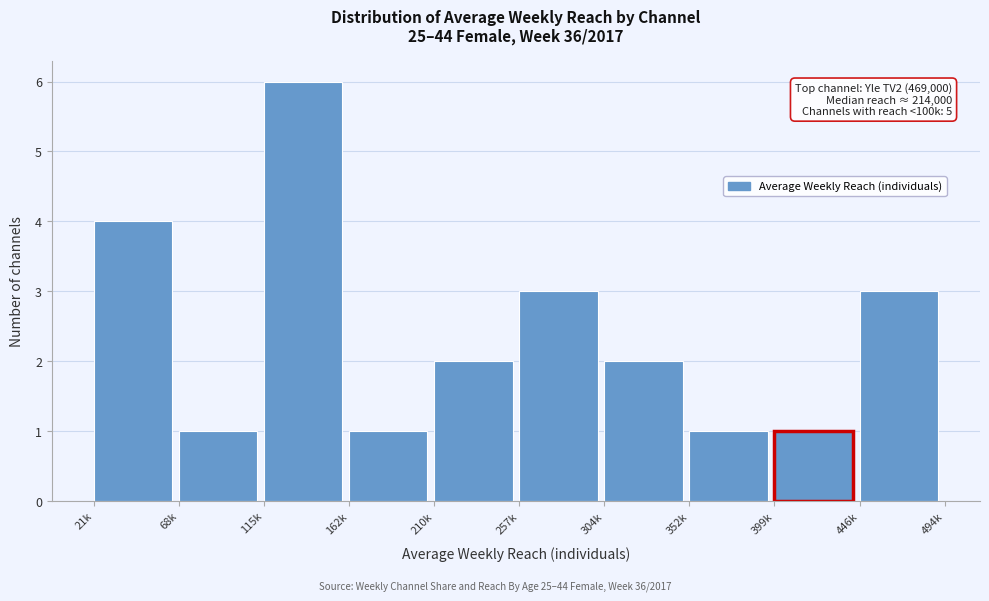

Reading left to right, list all the values displayed in this chart.

21k=4	68k=1	115k=6	162k=1	210k=2	257k=3	304k=2	352k=1	399k=1	446k=3